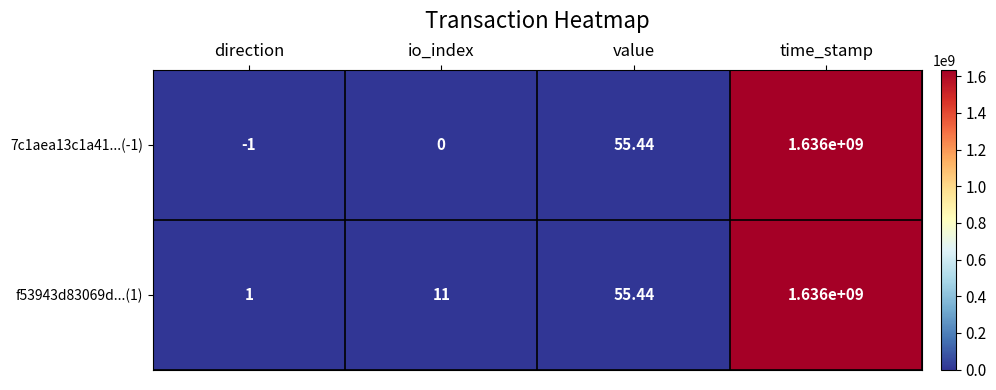

At which label does f53943d83069d...(1) first exceed 55?

value